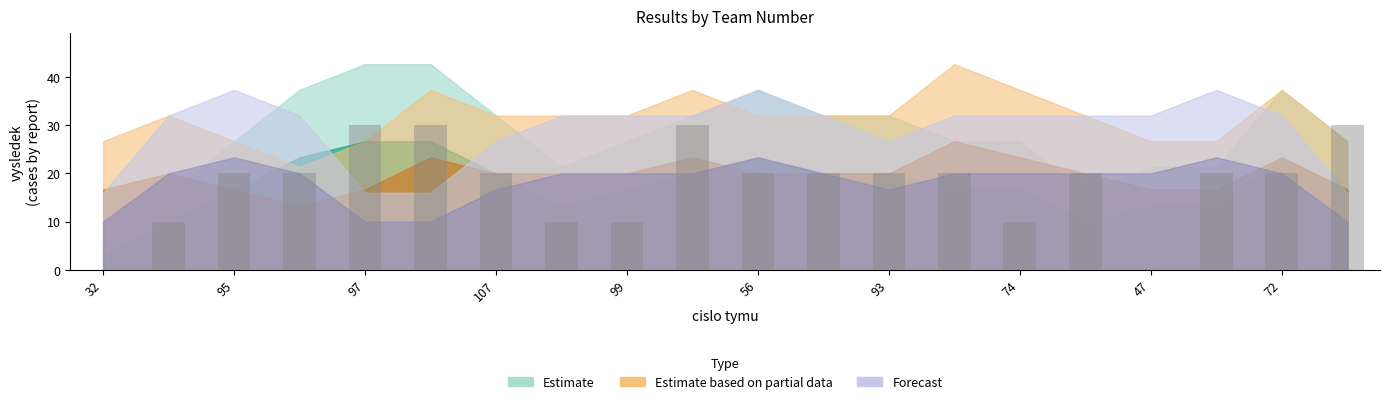

What is the greatest value displayed?

30